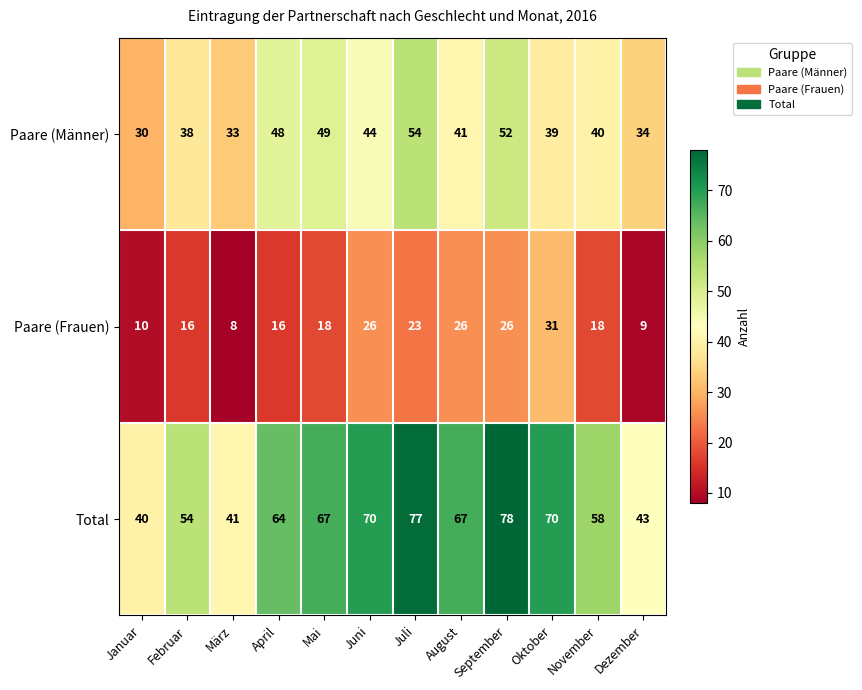

Count the number of data series in this chart.

3